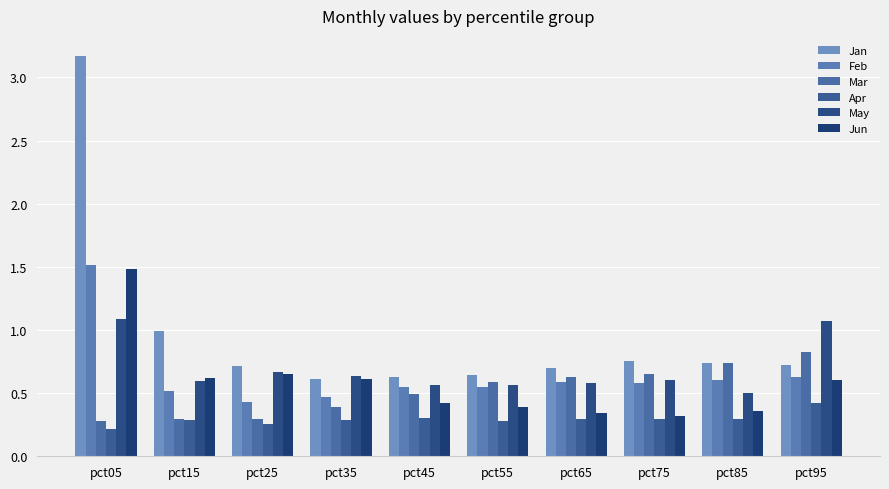

At which label does May reach its peak?

pct05